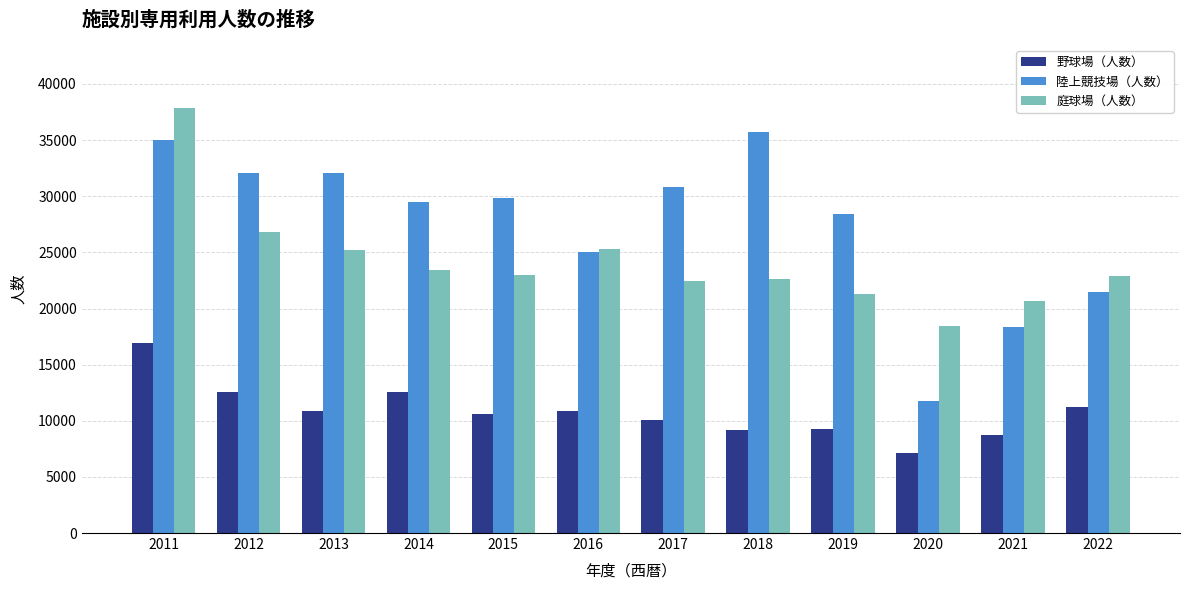

Rank the series by their maximum value, from highest to lowest.

庭球場（人数）, 陸上競技場（人数）, 野球場（人数）